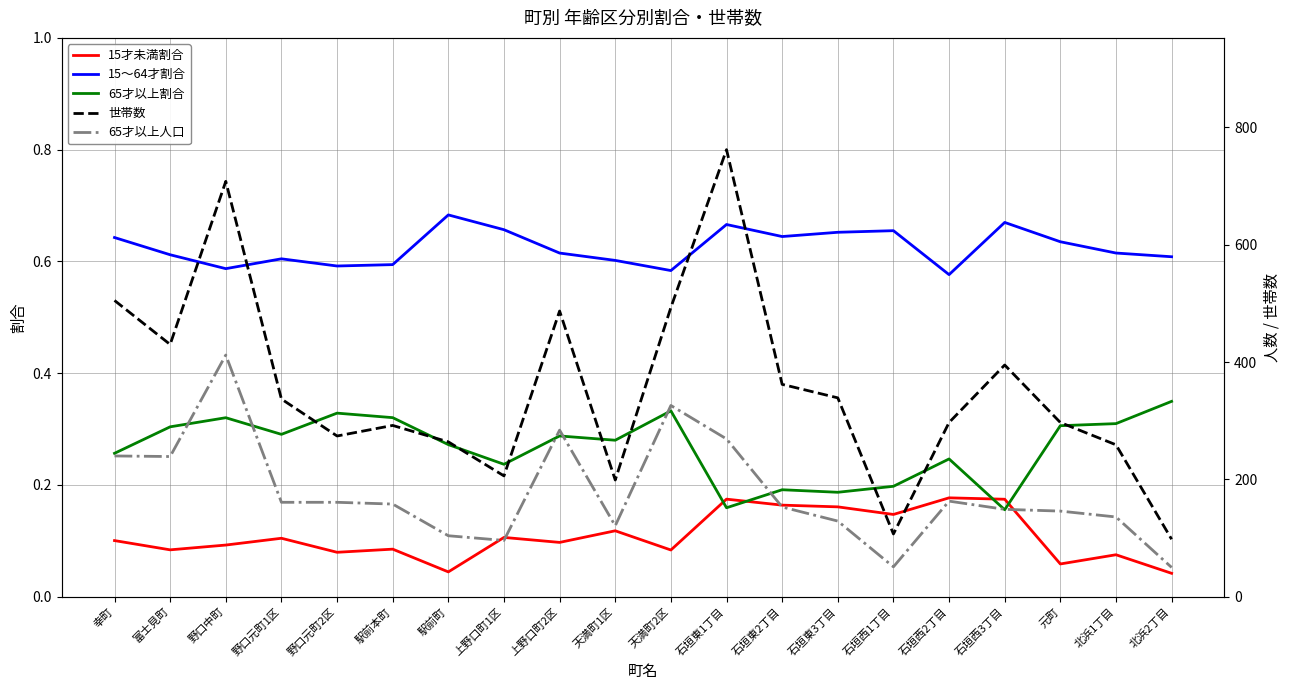

Which series ends up on top after the final intersection of 15才未満割合 and 65才以上割合?

65才以上割合